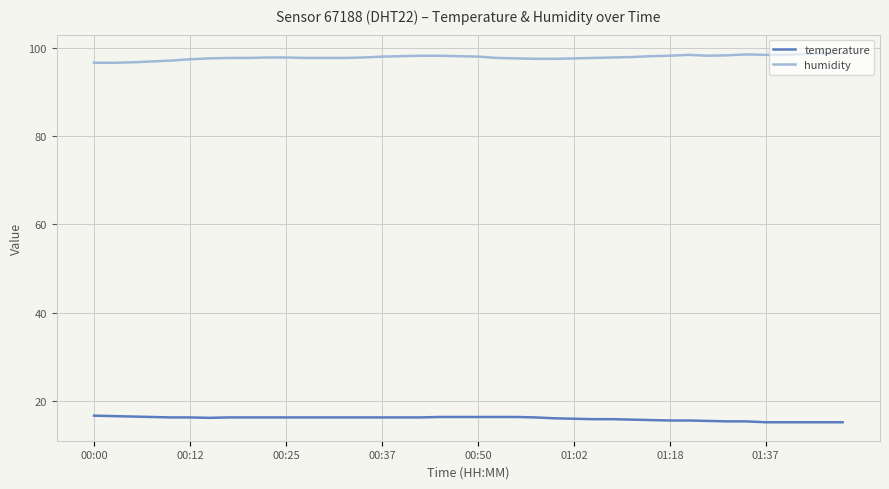

True or false: humidity and temperature cross at least once.

False